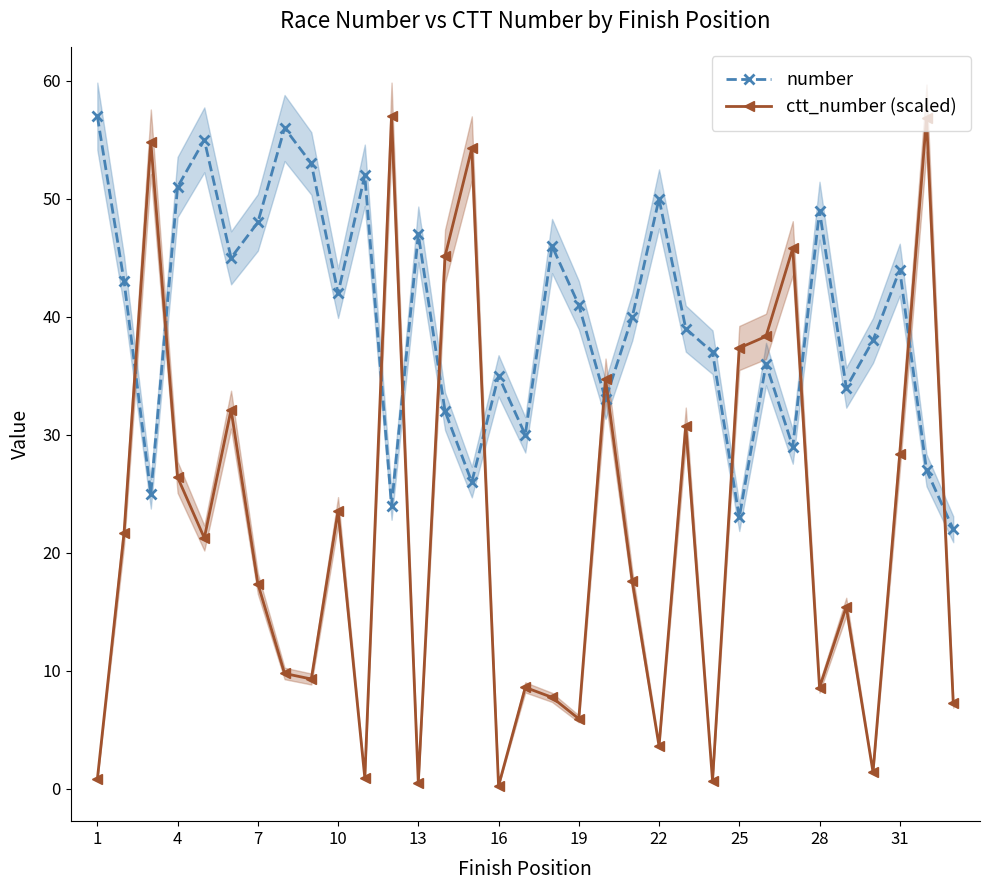

True or false: number has more than 1 points higher than both neighbors.

True